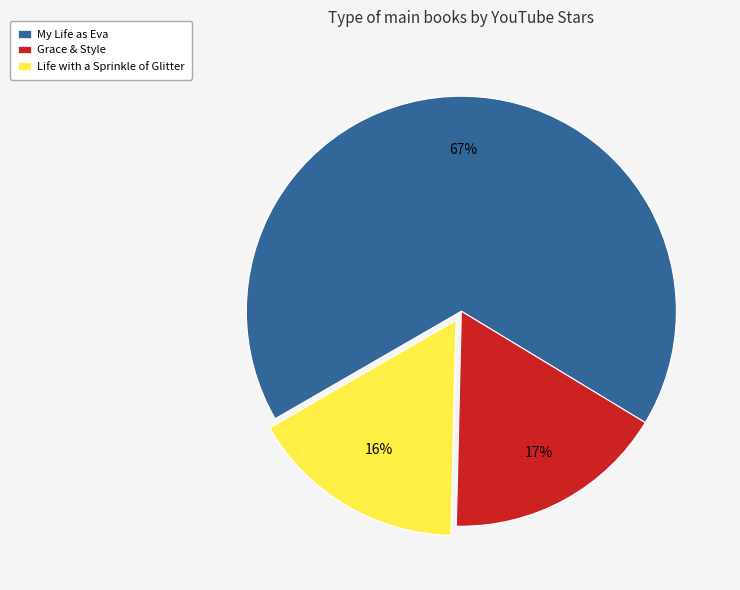

How many segments does this pie chart have?

3